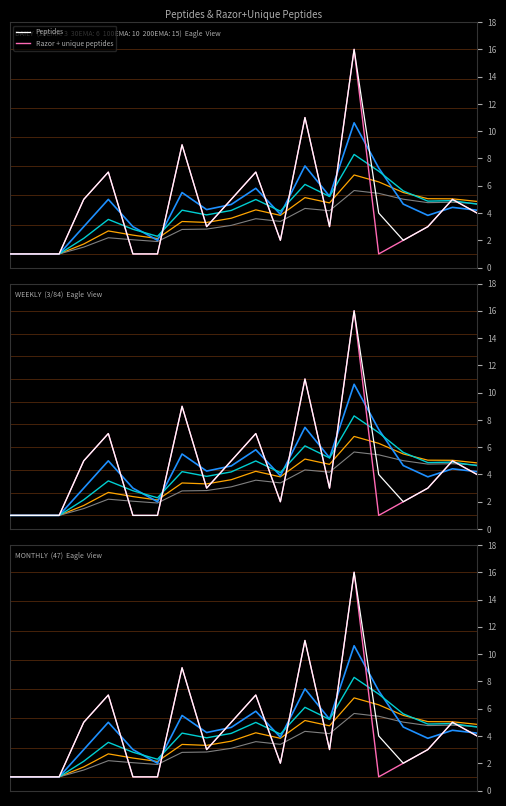

At which category is the sum across all series the highest?

14